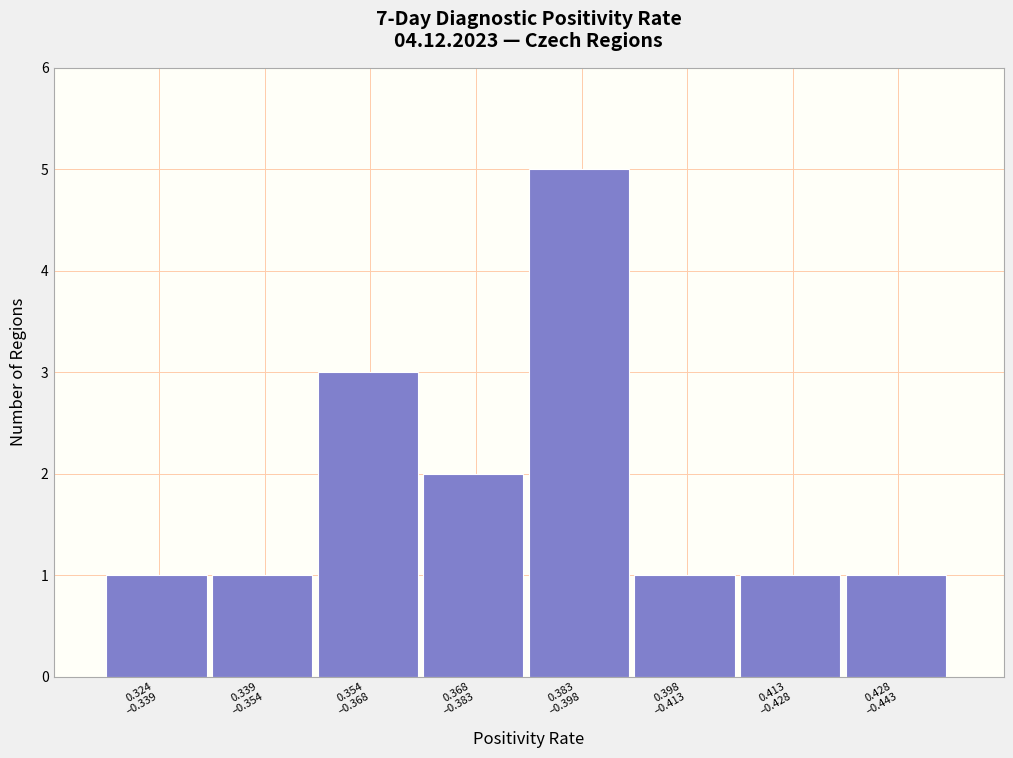

Reading left to right, extract all data points from this chart.

1	1	3	2	5	1	1	1